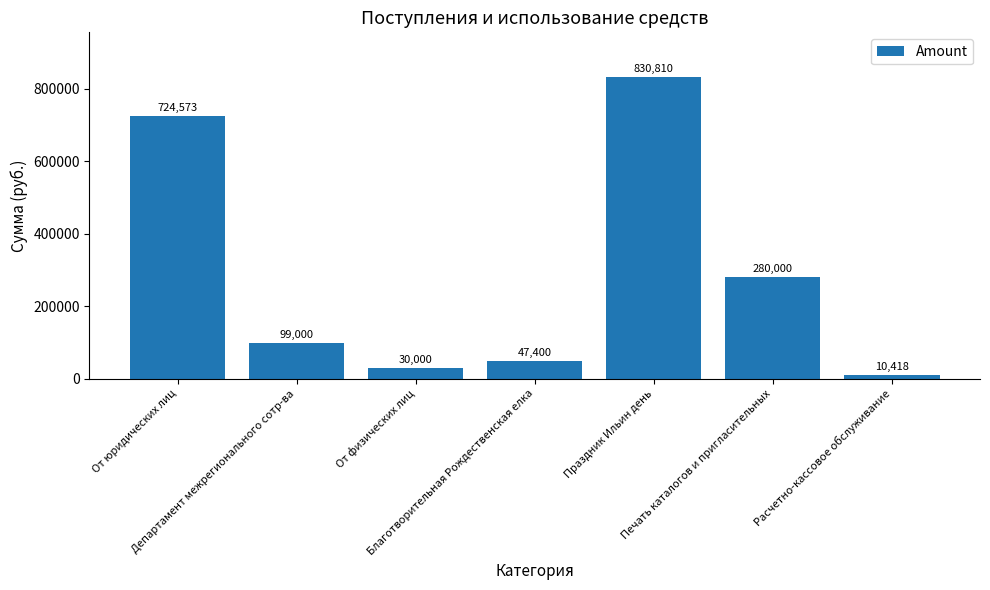

What is the average value?

288885.9